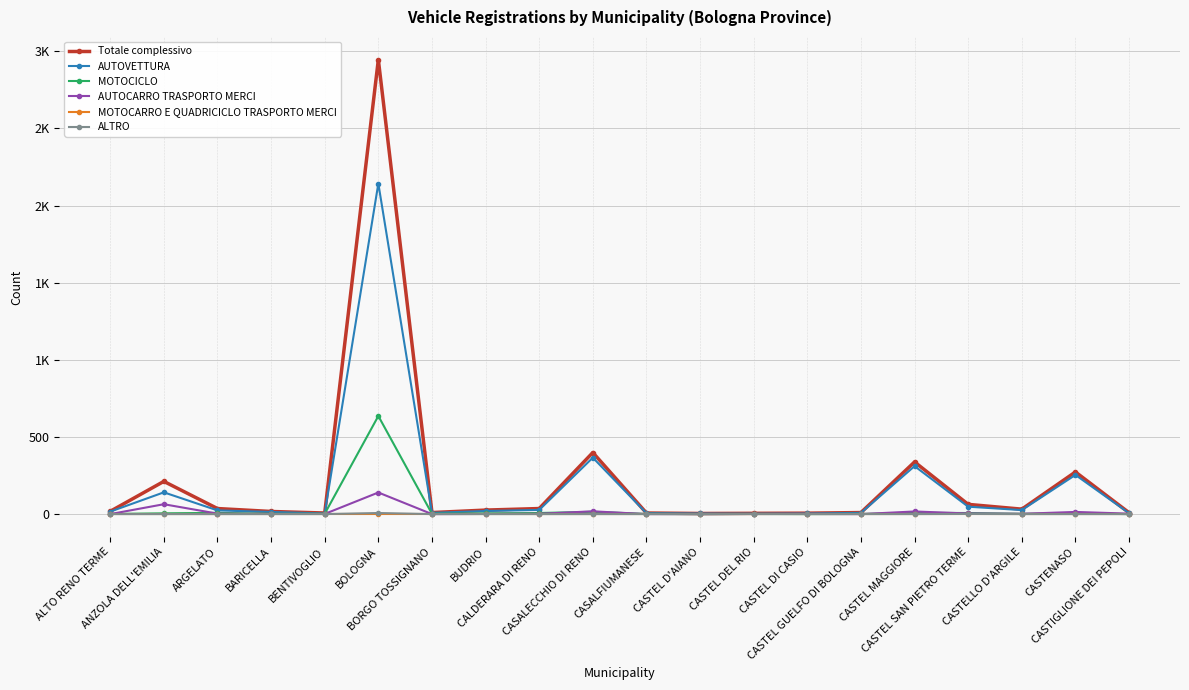

Reading right to left, what are all the values shown in this chart?

Totale complessivo: CASTIGLIONE DEI PEPOLI=9	CASTENASO=273	CASTELLO D'ARGILE=32	CASTEL SAN PIETRO TERME=63	CASTEL MAGGIORE=338	CASTEL GUELFO DI BOLOGNA=10	CASTEL DI CASIO=6	CASTEL DEL RIO=5	CASTEL D'AIANO=4	CASALFIUMANESE=7	CASALECCHIO DI RENO=399	CALDERARA DI RENO=36	BUDRIO=26	BORGO TOSSIGNANO=10	BOLOGNA=2946	BENTIVOGLIO=7	BARICELLA=17	ARGELATO=36	ANZOLA DELL'EMILIA=212	ALTO RENO TERME=18
AUTOVETTURA: CASTIGLIONE DEI PEPOLI=6	CASTENASO=254	CASTELLO D'ARGILE=26	CASTEL SAN PIETRO TERME=48	CASTEL MAGGIORE=311	CASTEL GUELFO DI BOLOGNA=8	CASTEL DI CASIO=4	CASTEL DEL RIO=3	CASTEL D'AIANO=4	CASALFIUMANESE=6	CASALECCHIO DI RENO=366	CALDERARA DI RENO=27	BUDRIO=20	BORGO TOSSIGNANO=8	BOLOGNA=2143	BENTIVOGLIO=4	BARICELLA=14	ARGELATO=24	ANZOLA DELL'EMILIA=141	ALTO RENO TERME=16
MOTOCICLO: CASTIGLIONE DEI PEPOLI=0	CASTENASO=5	CASTELLO D'ARGILE=2	CASTEL SAN PIETRO TERME=7	CASTEL MAGGIORE=8	CASTEL GUELFO DI BOLOGNA=1	CASTEL DI CASIO=0	CASTEL DEL RIO=1	CASTEL D'AIANO=0	CASALFIUMANESE=1	CASALECCHIO DI RENO=15	CALDERARA DI RENO=7	BUDRIO=5	BORGO TOSSIGNANO=2	BOLOGNA=636	BENTIVOGLIO=2	BARICELLA=2	ARGELATO=8	ANZOLA DELL'EMILIA=5	ALTO RENO TERME=1
AUTOCARRO TRASPORTO MERCI: CASTIGLIONE DEI PEPOLI=3	CASTENASO=14	CASTELLO D'ARGILE=2	CASTEL SAN PIETRO TERME=4	CASTEL MAGGIORE=17	CASTEL GUELFO DI BOLOGNA=0	CASTEL DI CASIO=1	CASTEL DEL RIO=1	CASTEL D'AIANO=0	CASALFIUMANESE=0	CASALECCHIO DI RENO=18	CALDERARA DI RENO=2	BUDRIO=1	BORGO TOSSIGNANO=0	BOLOGNA=140	BENTIVOGLIO=1	BARICELLA=1	ARGELATO=3	ANZOLA DELL'EMILIA=64	ALTO RENO TERME=0
MOTOCARRO E QUADRICICLO TRASPORTO MERCI: CASTIGLIONE DEI PEPOLI=0	CASTENASO=0	CASTELLO D'ARGILE=0	CASTEL SAN PIETRO TERME=0	CASTEL MAGGIORE=0	CASTEL GUELFO DI BOLOGNA=0	CASTEL DI CASIO=0	CASTEL DEL RIO=0	CASTEL D'AIANO=0	CASALFIUMANESE=0	CASALECCHIO DI RENO=0	CALDERARA DI RENO=0	BUDRIO=0	BORGO TOSSIGNANO=0	BOLOGNA=0	BENTIVOGLIO=0	BARICELLA=0	ARGELATO=0	ANZOLA DELL'EMILIA=0	ALTO RENO TERME=0
ALTRO: CASTIGLIONE DEI PEPOLI=0	CASTENASO=0	CASTELLO D'ARGILE=0	CASTEL SAN PIETRO TERME=1	CASTEL MAGGIORE=0	CASTEL GUELFO DI BOLOGNA=0	CASTEL DI CASIO=0	CASTEL DEL RIO=0	CASTEL D'AIANO=0	CASALFIUMANESE=0	CASALECCHIO DI RENO=0	CALDERARA DI RENO=0	BUDRIO=0	BORGO TOSSIGNANO=0	BOLOGNA=7	BENTIVOGLIO=0	BARICELLA=0	ARGELATO=0	ANZOLA DELL'EMILIA=0	ALTO RENO TERME=0